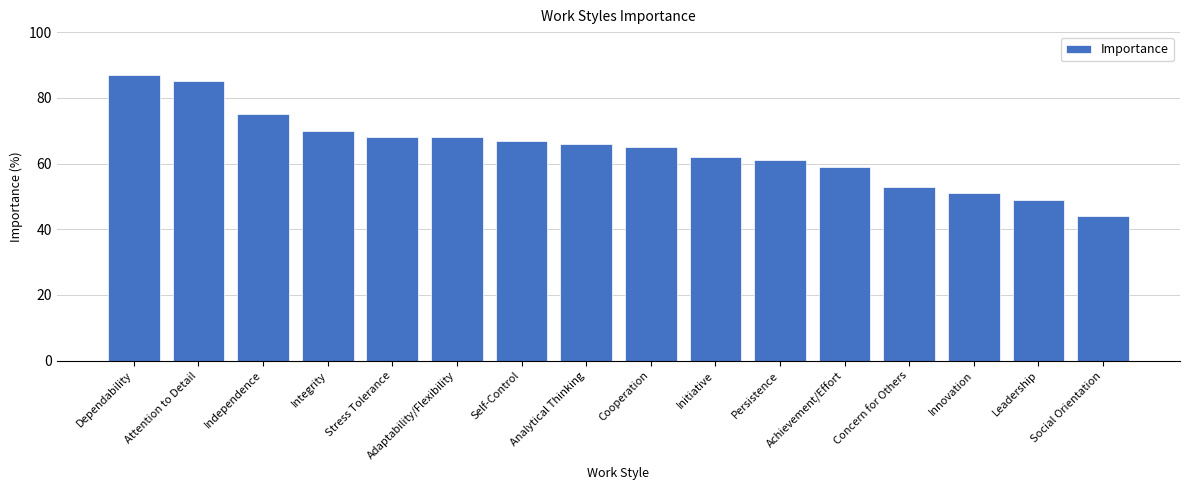

What is the ratio of the value at Self-Control to the value at Integrity?

1.0